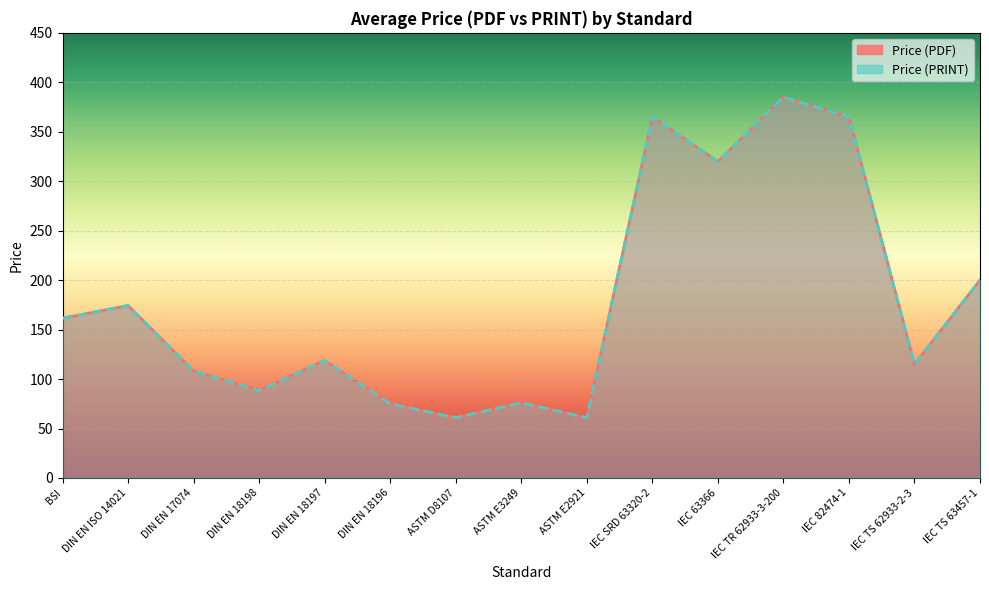

What is the smallest value displayed?

61.0